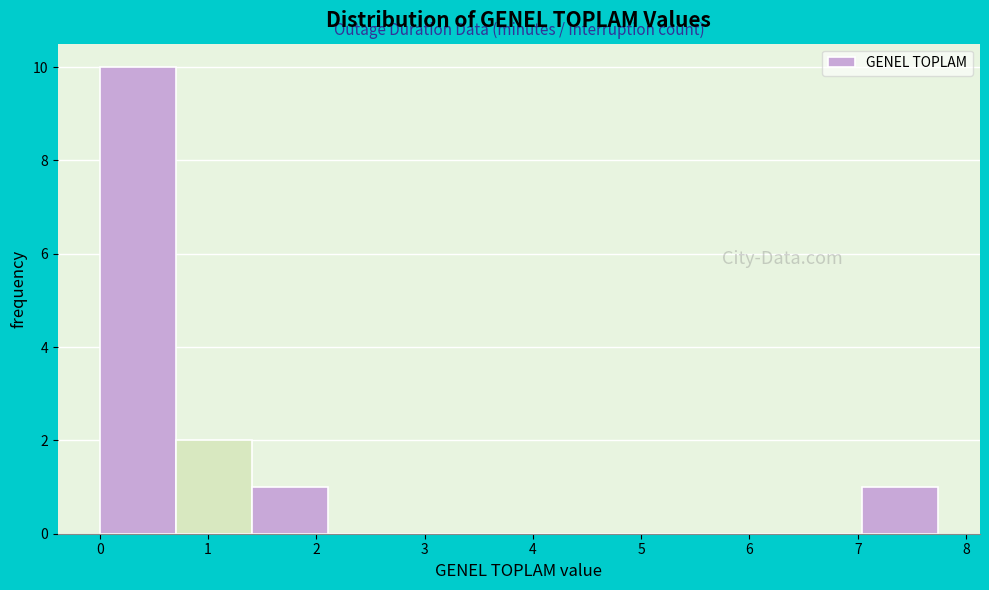

How tall is the bar that spans 7.0 to 7.7 on the x-axis? Neither the bar edges nor the heights are printed on the chart, so give them approximately, as read against the axes.

1